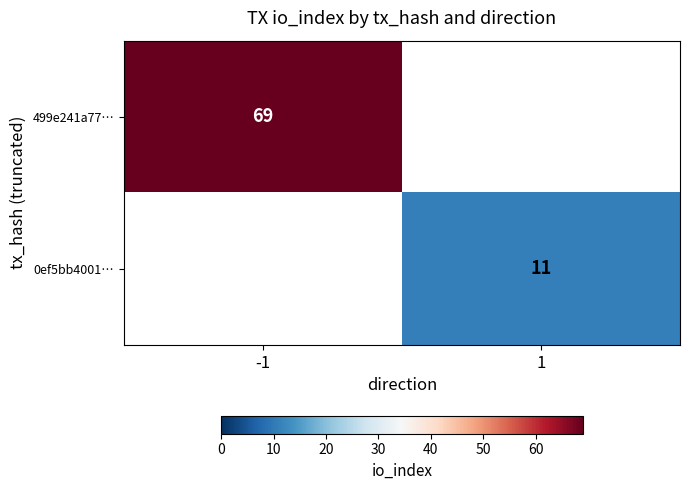

The value of 0ef5bb4001… at 1 is 11. True or false?

True